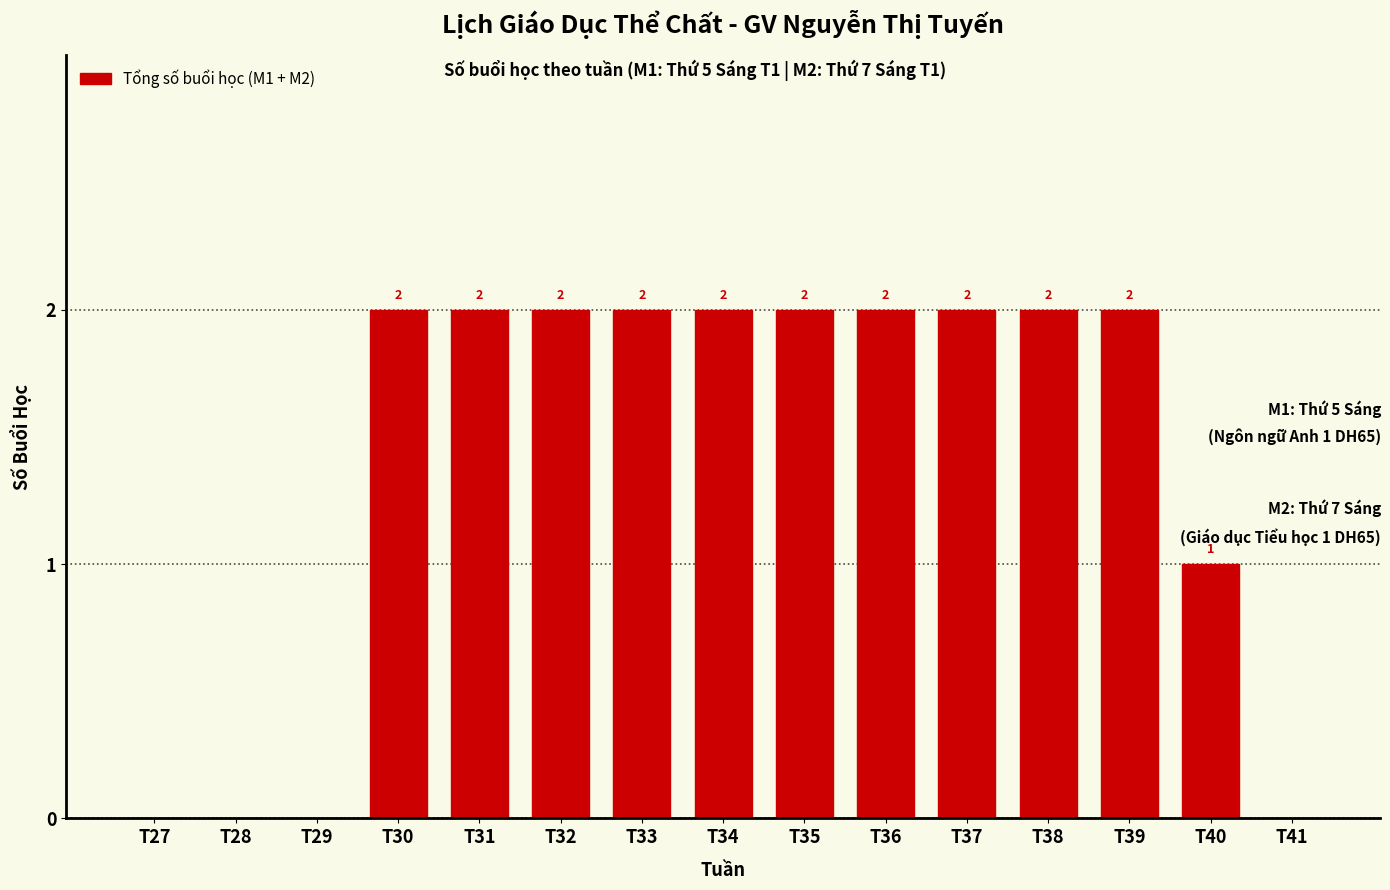

Reading left to right, what are all the values shown in this chart?

T27=0	T28=0	T29=0	T30=2	T31=2	T32=2	T33=2	T34=2	T35=2	T36=2	T37=2	T38=2	T39=2	T40=1	T41=0